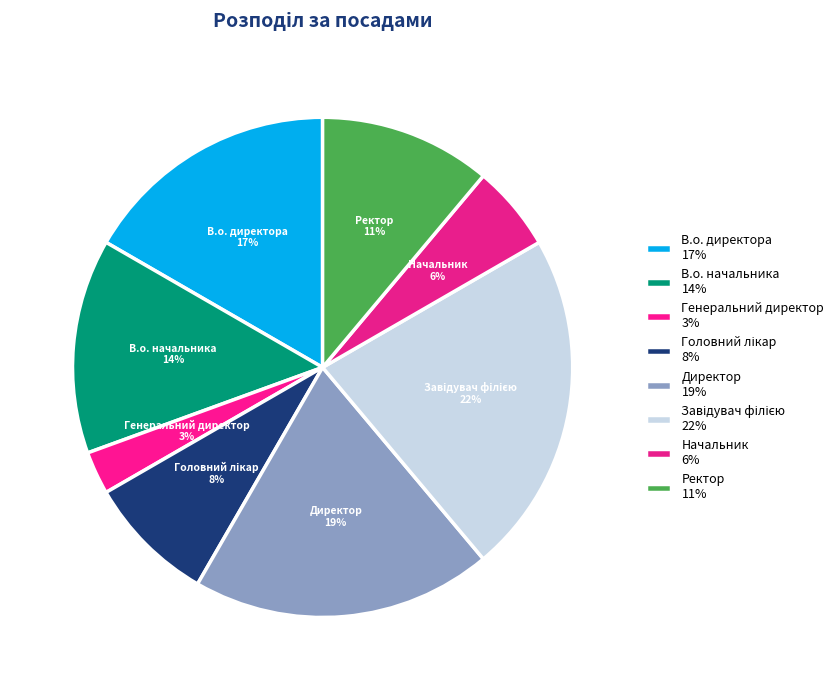

Combined, do В.о. начальника 14% and Ректор 11% account for over 50%?

No